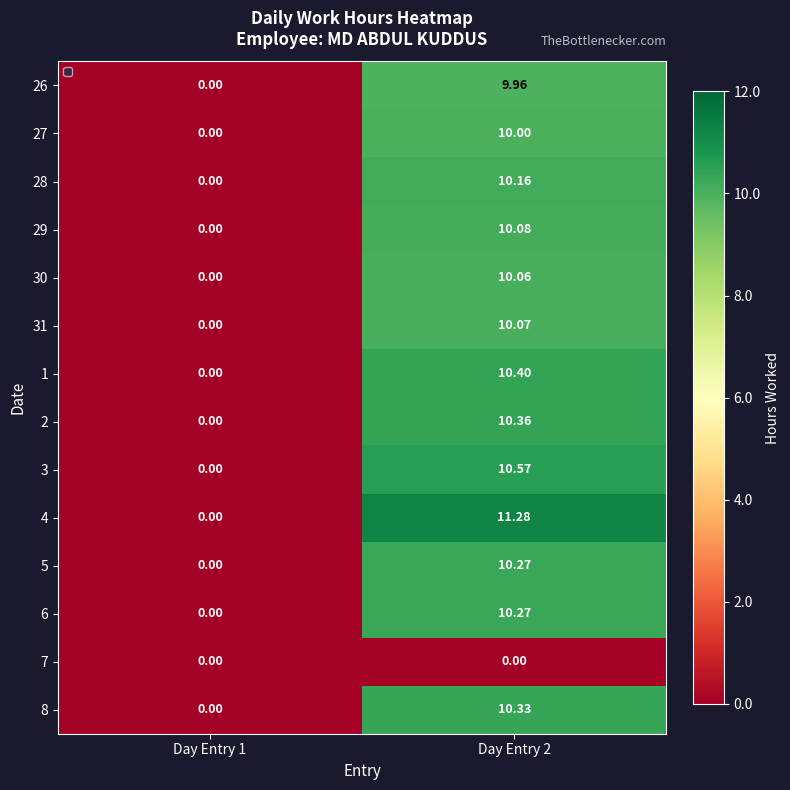

At how many categories does at least one series exceed 9?

1